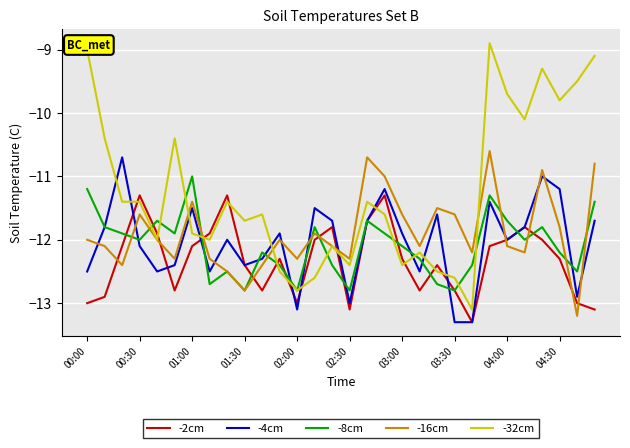

What are all the series names shown in the legend?

-2cm, -4cm, -8cm, -16cm, -32cm